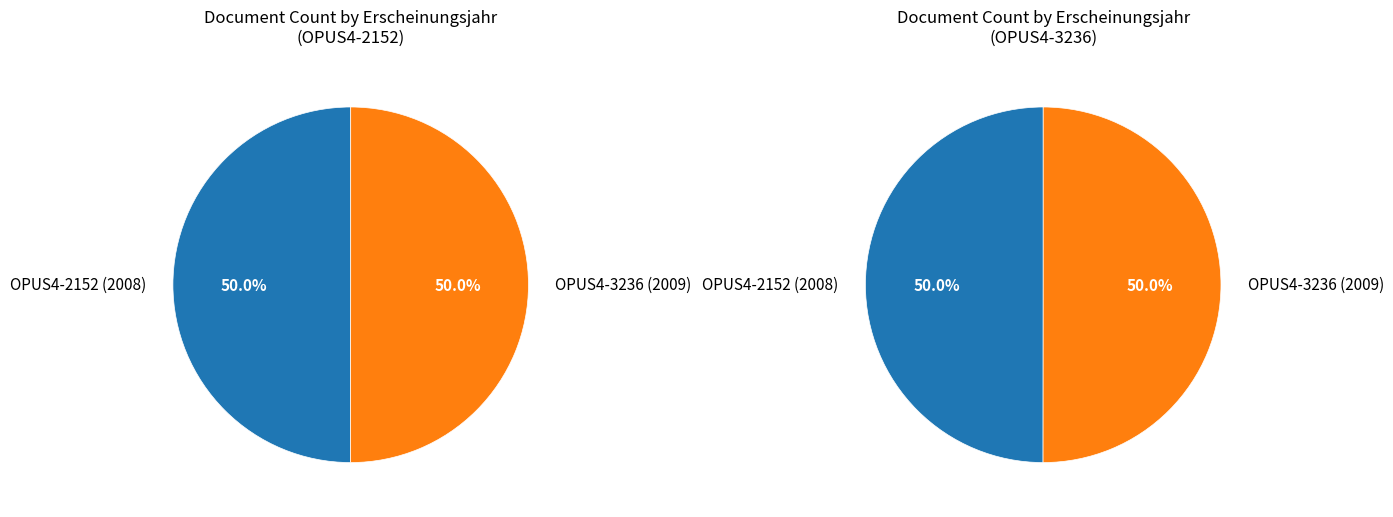

Which slice is the largest?

OPUS4-3236 (2009)